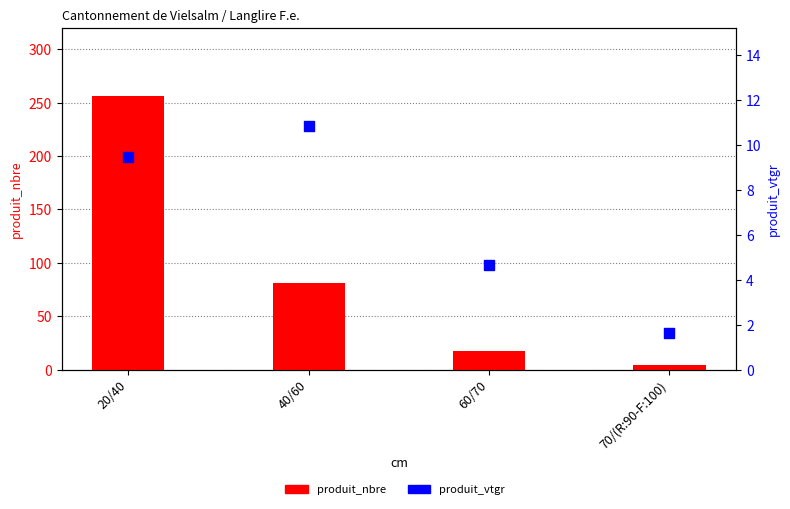

What are all the series names shown in the legend?

produit_nbre, produit_vtgr